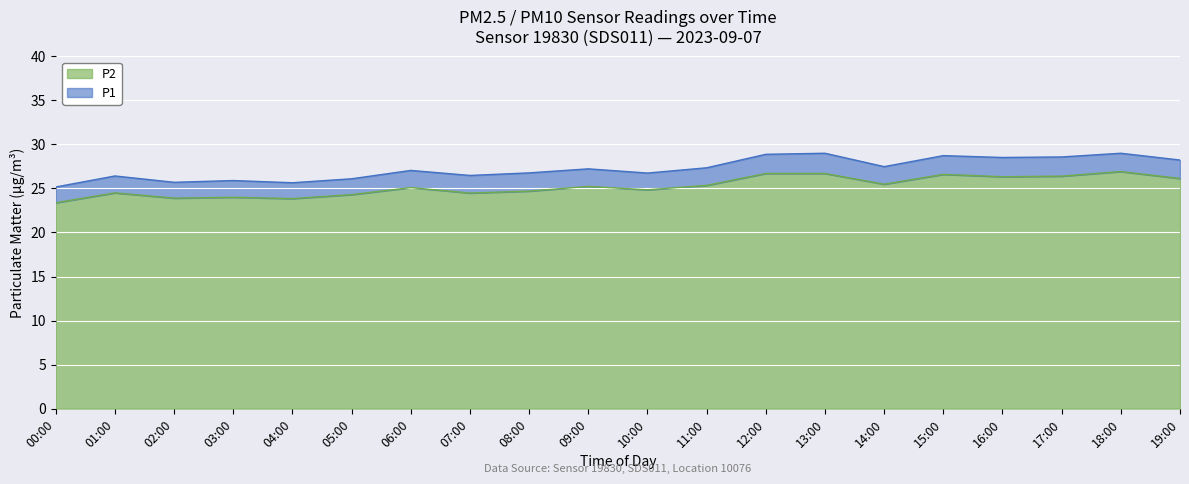

True or false: P2 has more than 0 interior local peaks.

True